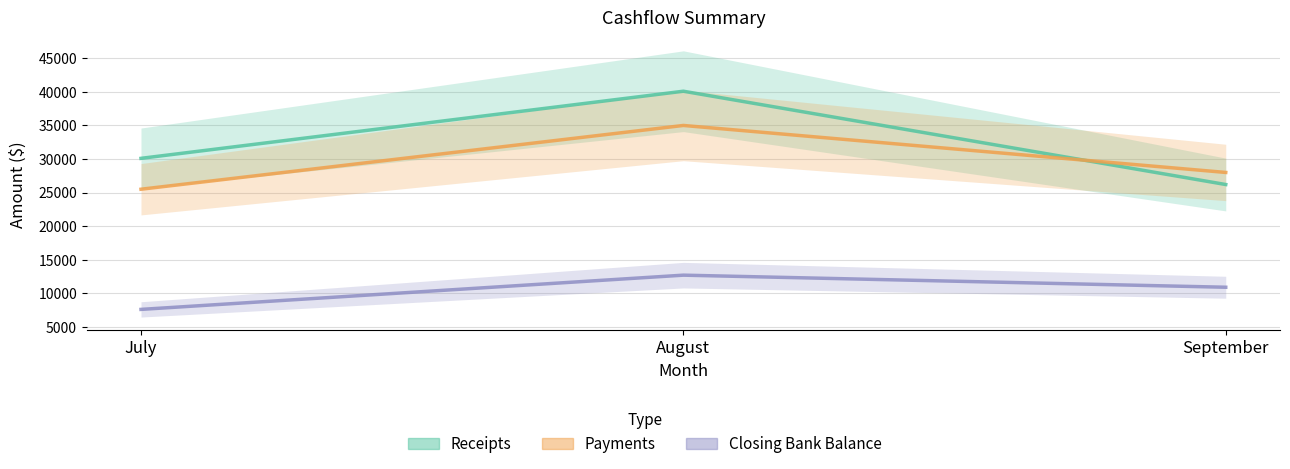

What is the difference between the maximum and minimum values in the Receipts series?

13900